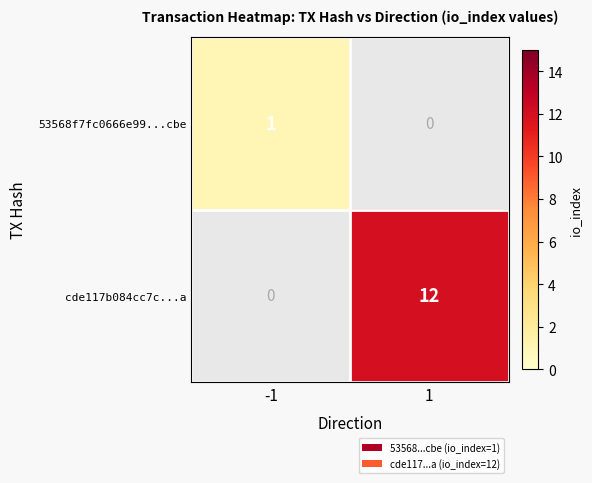

How many values in 53568f7fc0666e99...cbe are above zero?

1